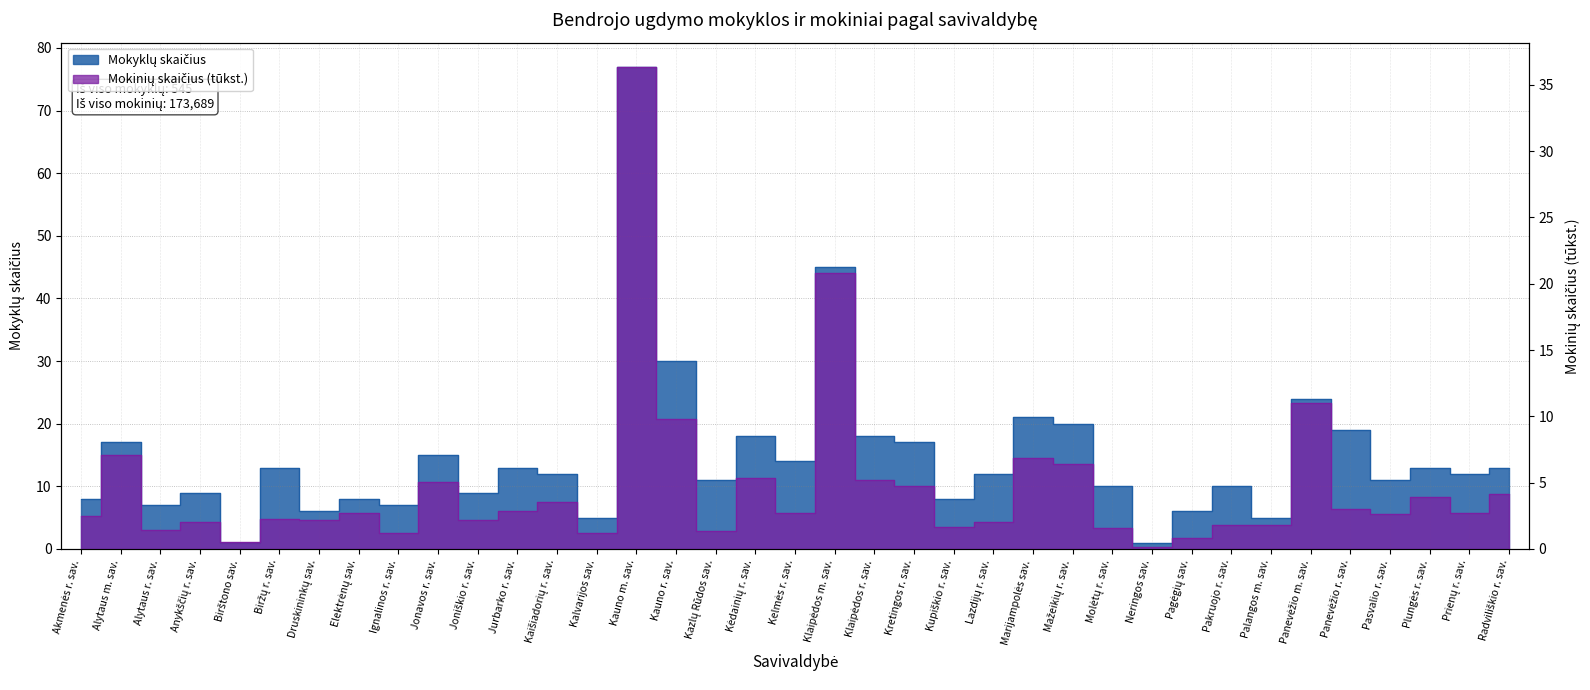

True or false: Mokyklų skaičius and Mokinių skaičius (tūkst.) intersect in this chart.

False